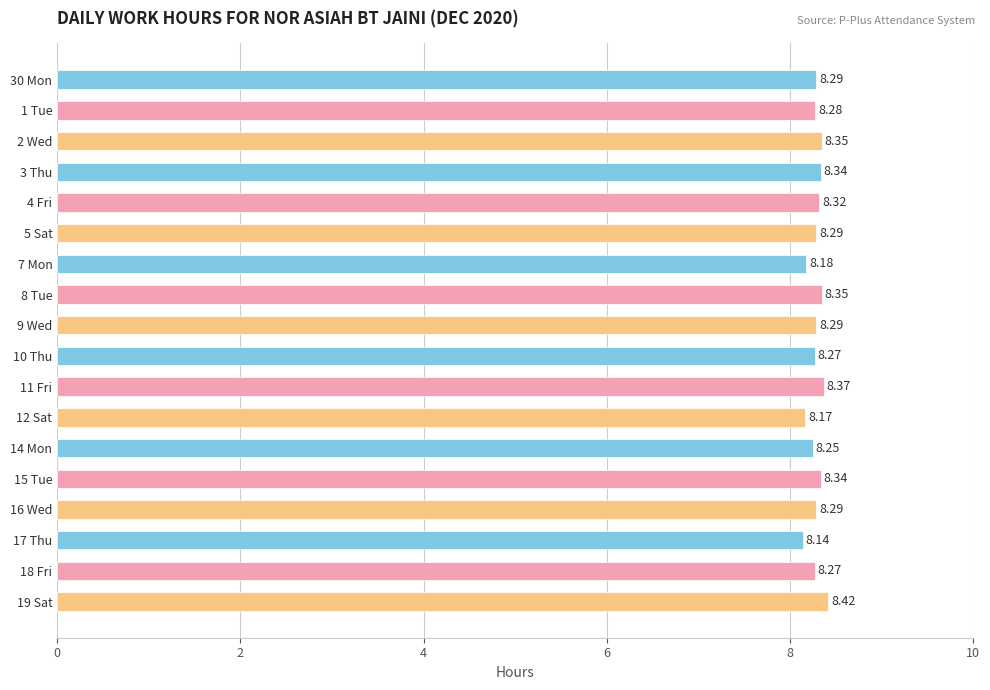

How many values are between 8 and 9?

18